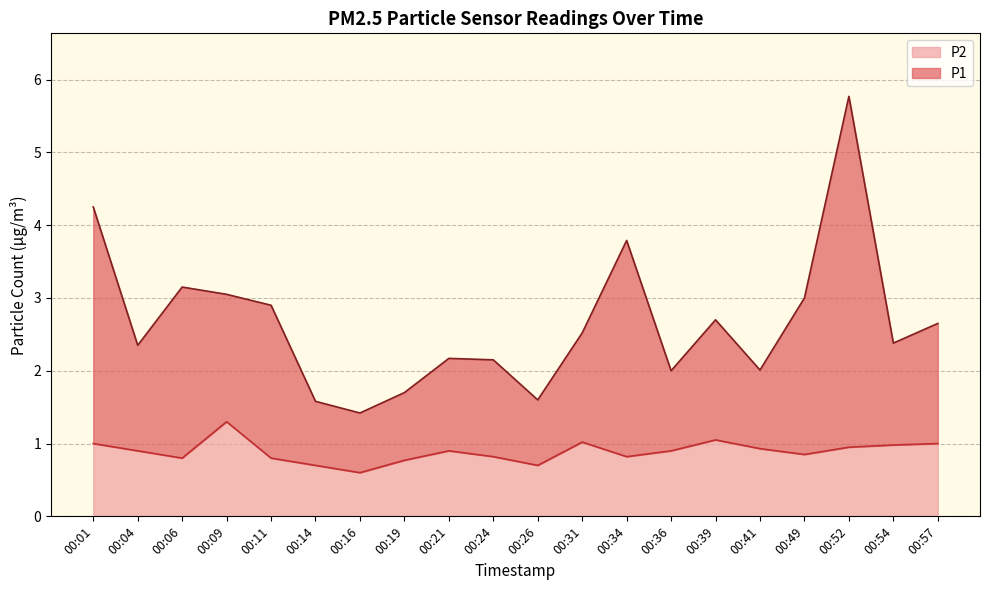

True or false: P2 and P1 cross at least once.

False